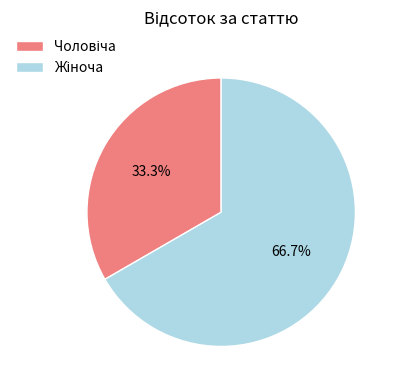

How many segments does this pie chart have?

2